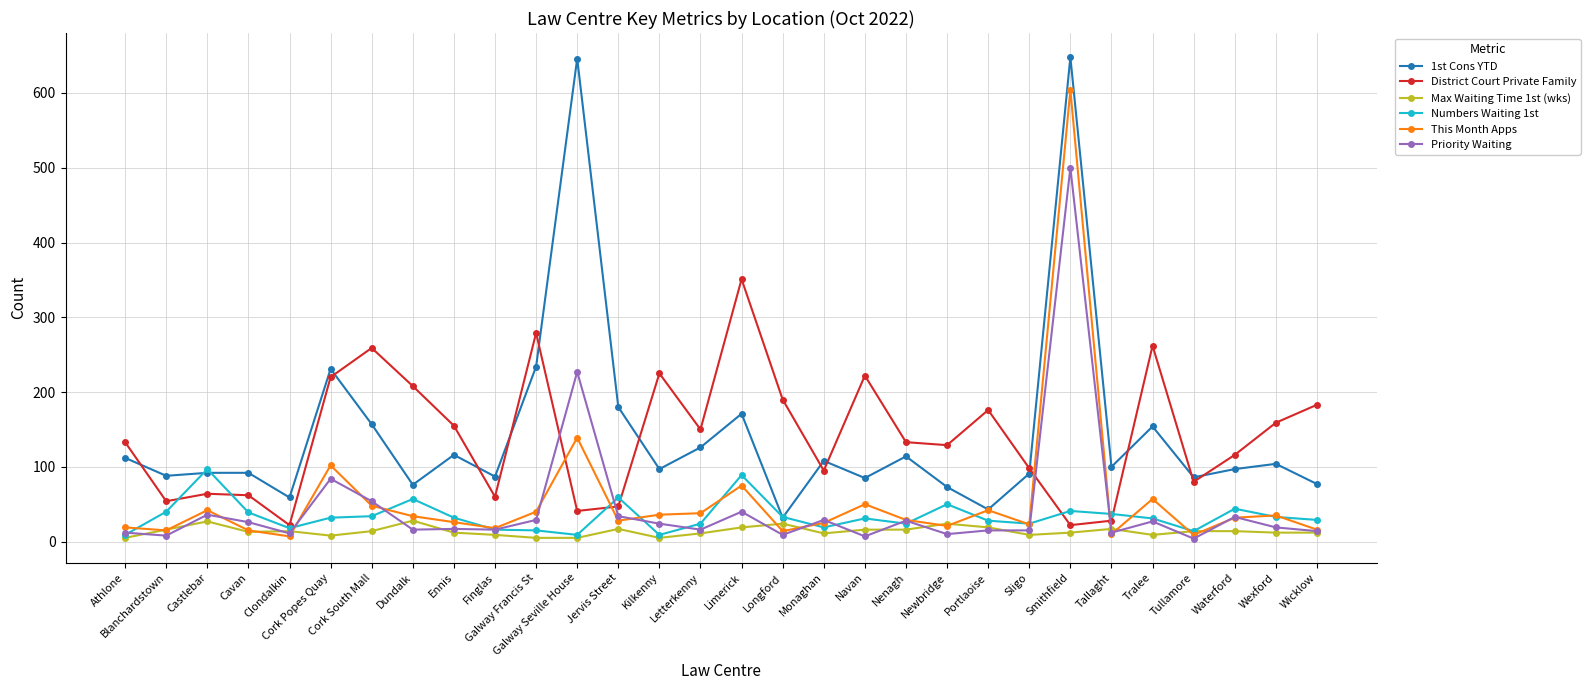

What value does the Numbers Waiting 1st series have at Longford?

33